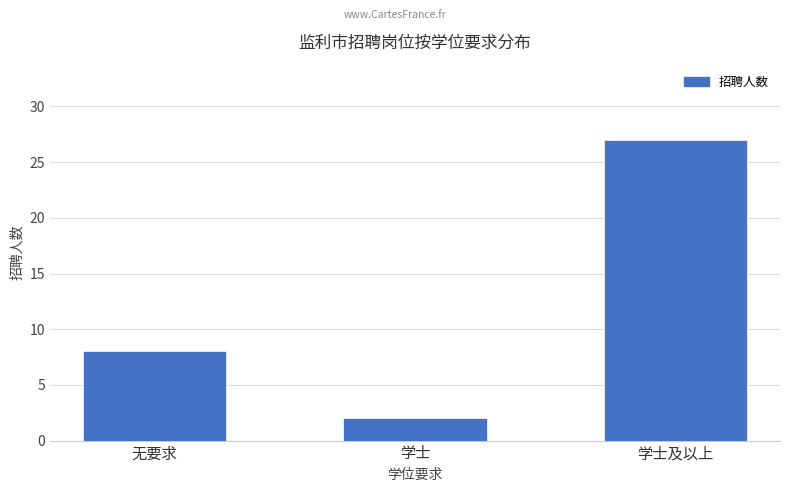

The value at 无要求 is 8. True or false?

True